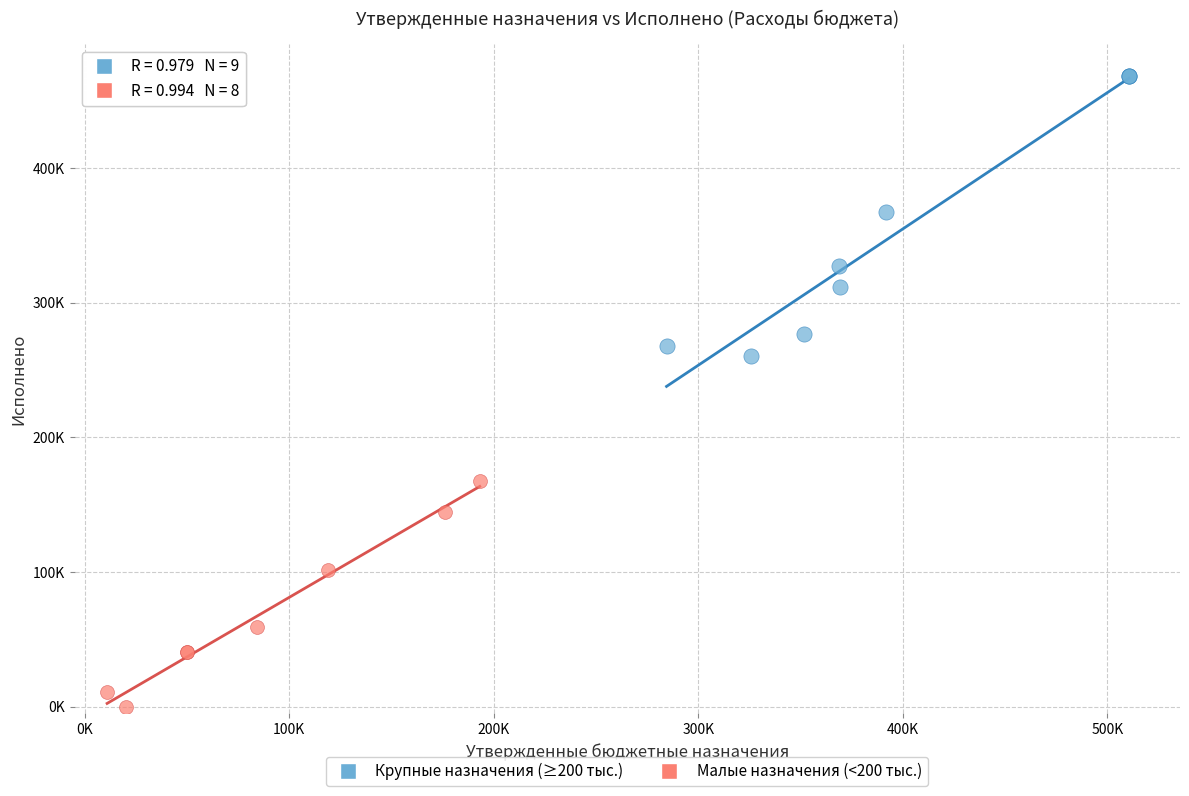

What are all the series names shown in the legend?

Крупные назначения (≥200 тыс.), Малые назначения (<200 тыс.)